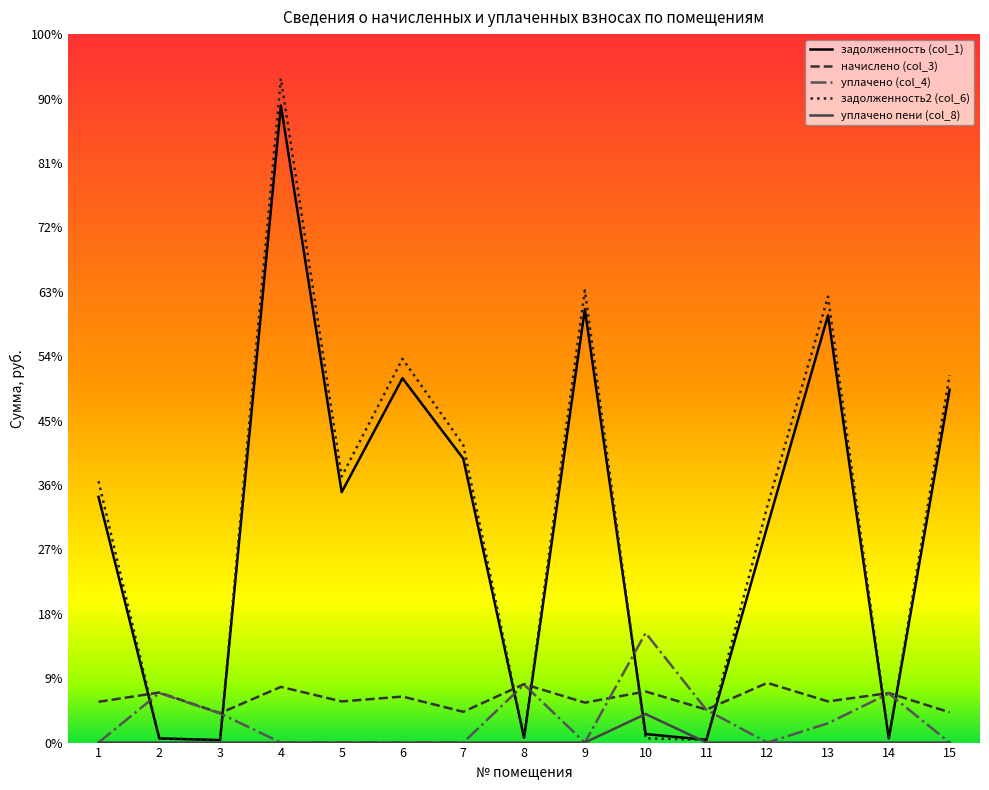

Where does the задолженность2 (col_6) series first go above 20298?

1